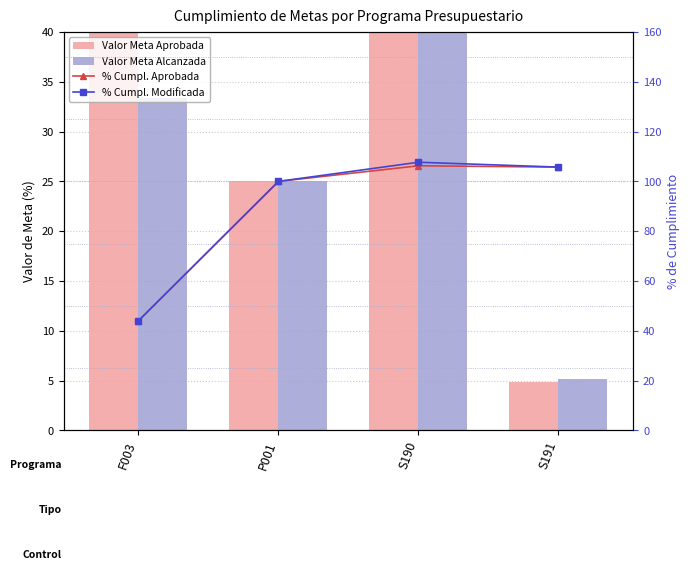

What is the label of the 4th bar from the left?

S191